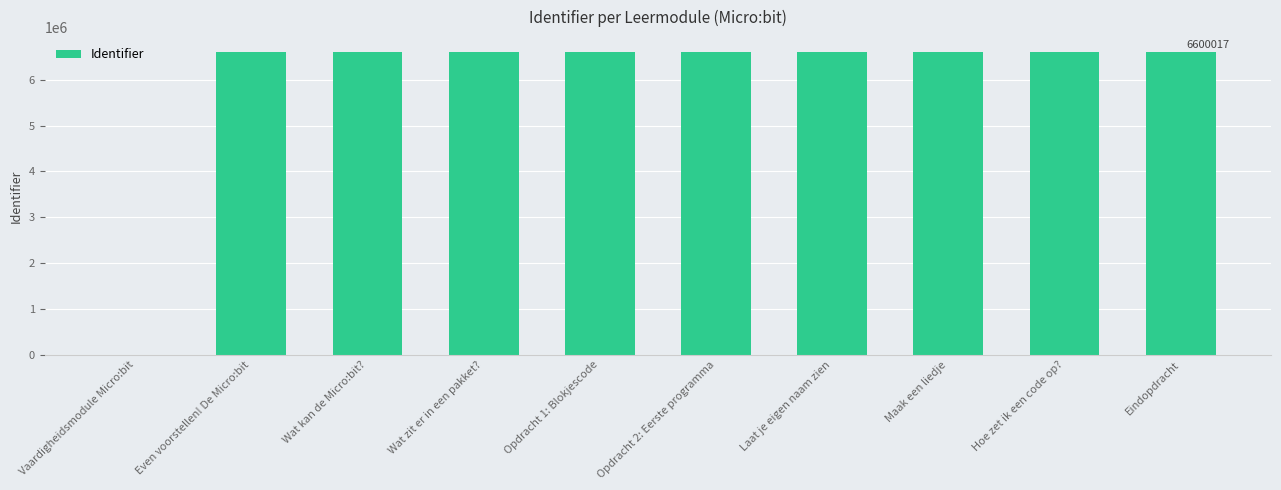

True or false: the data shows 10596994 at Laat je eigen naam zien.

False